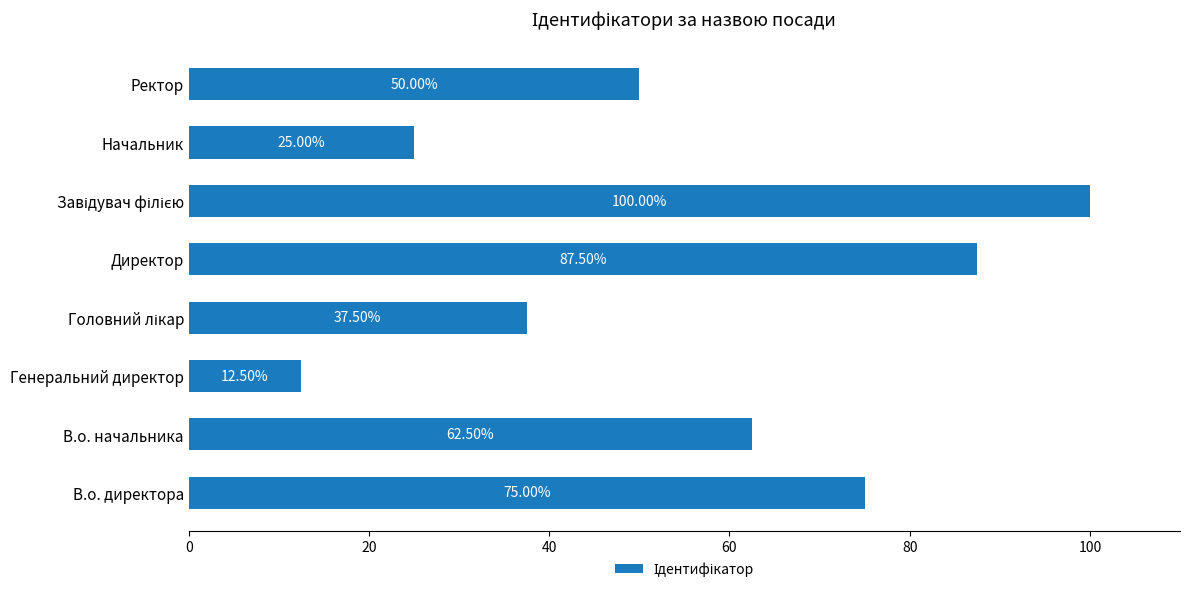

How many categories are shown in the chart?

8